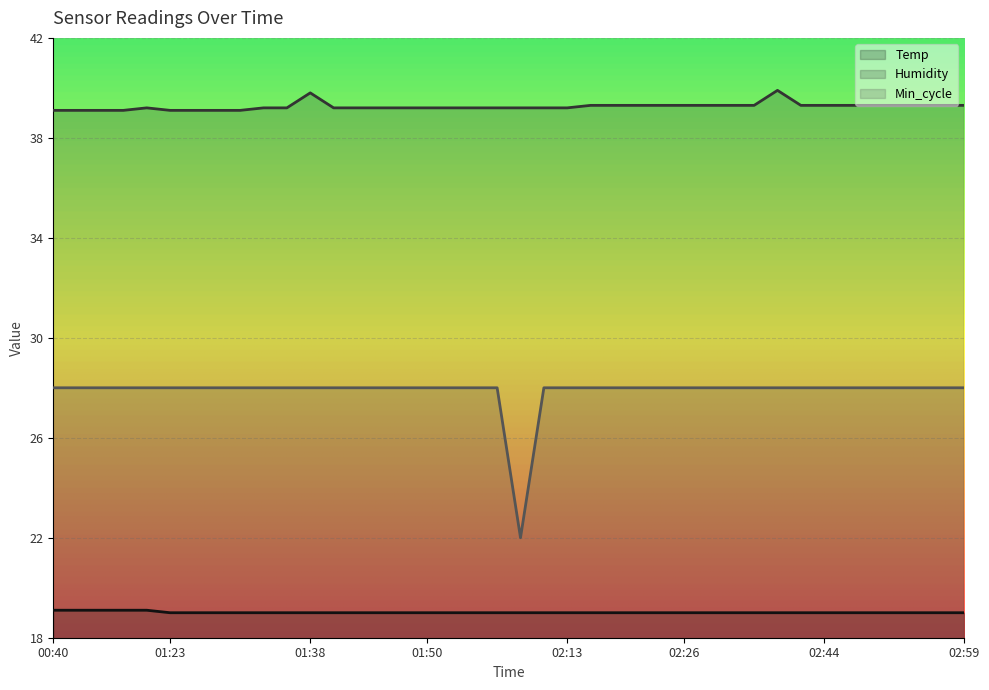

What is the value of the Humidity point at the 19th from the left?

39.2